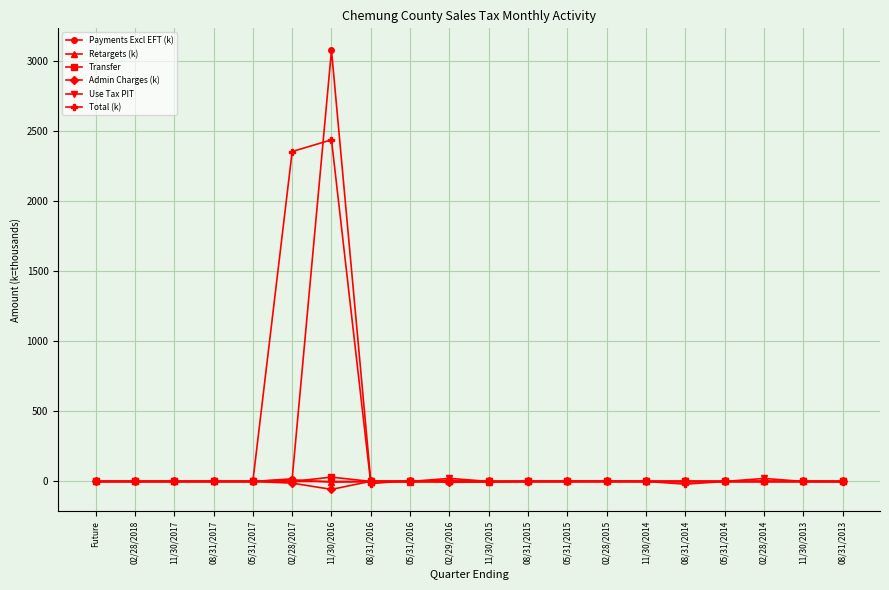

The Total (k) series shows 0.5 at 05/31/2015. True or false?

True